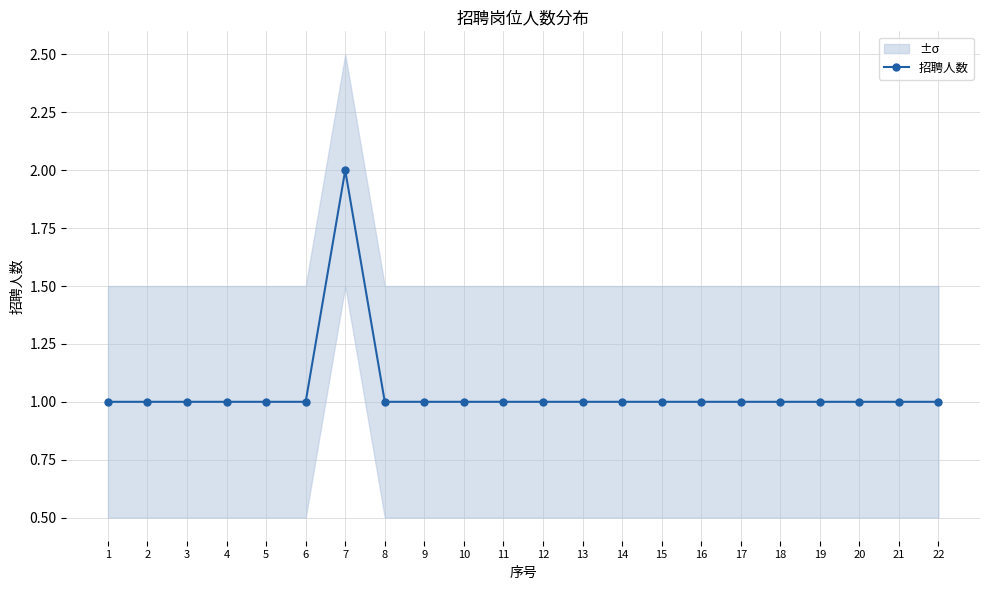

Does the chart have visible grid lines?

Yes